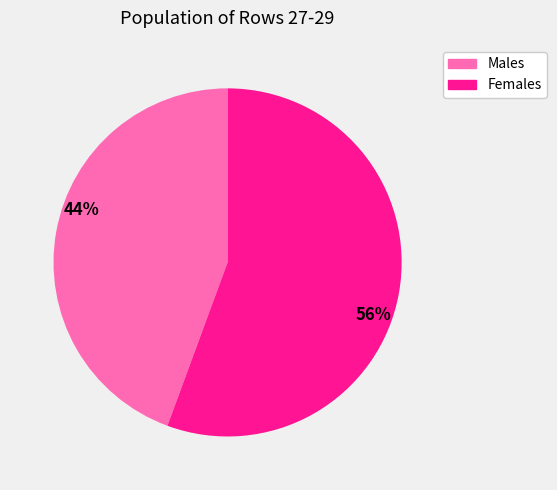

Does any single category account for the majority?

Yes